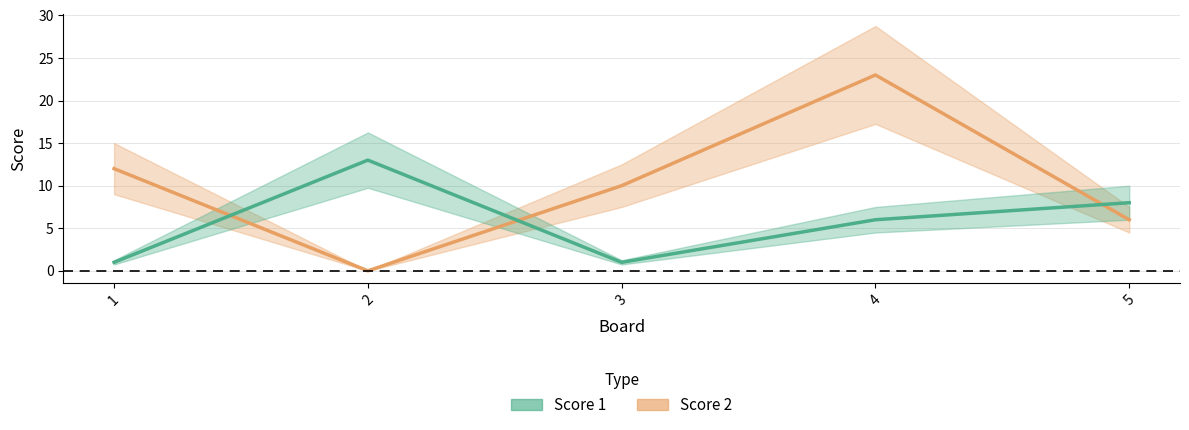

What is the sum of the Score 1 values at 1 and 4?

7